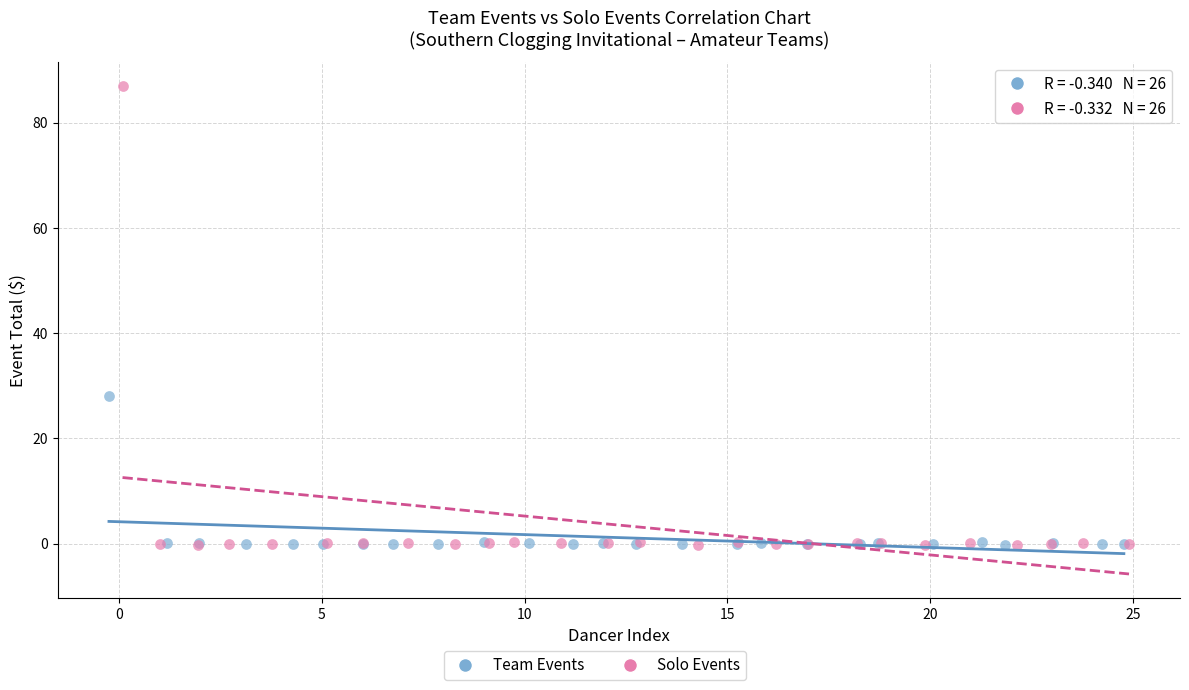

Which series reaches the maximum Y coordinate?

Solo Events